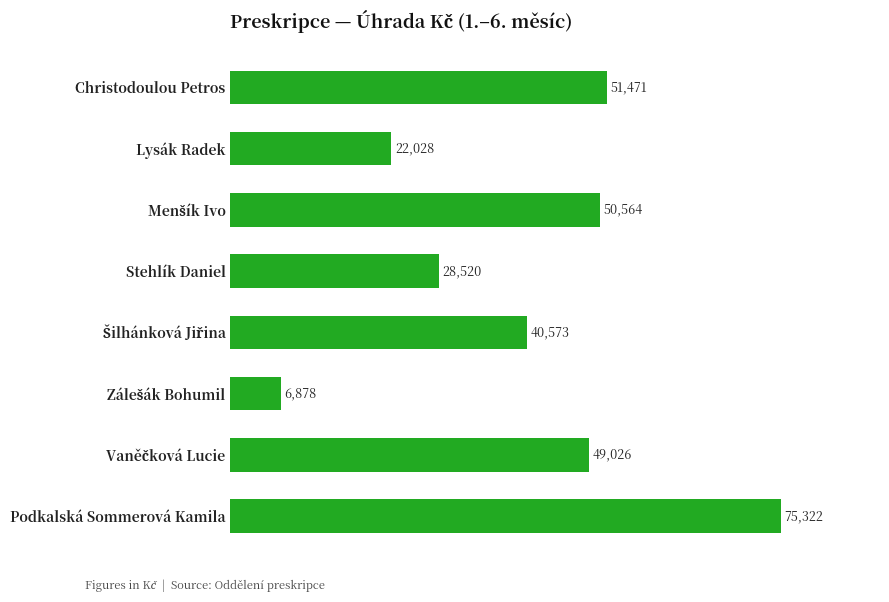

What is the average value?

40547.8